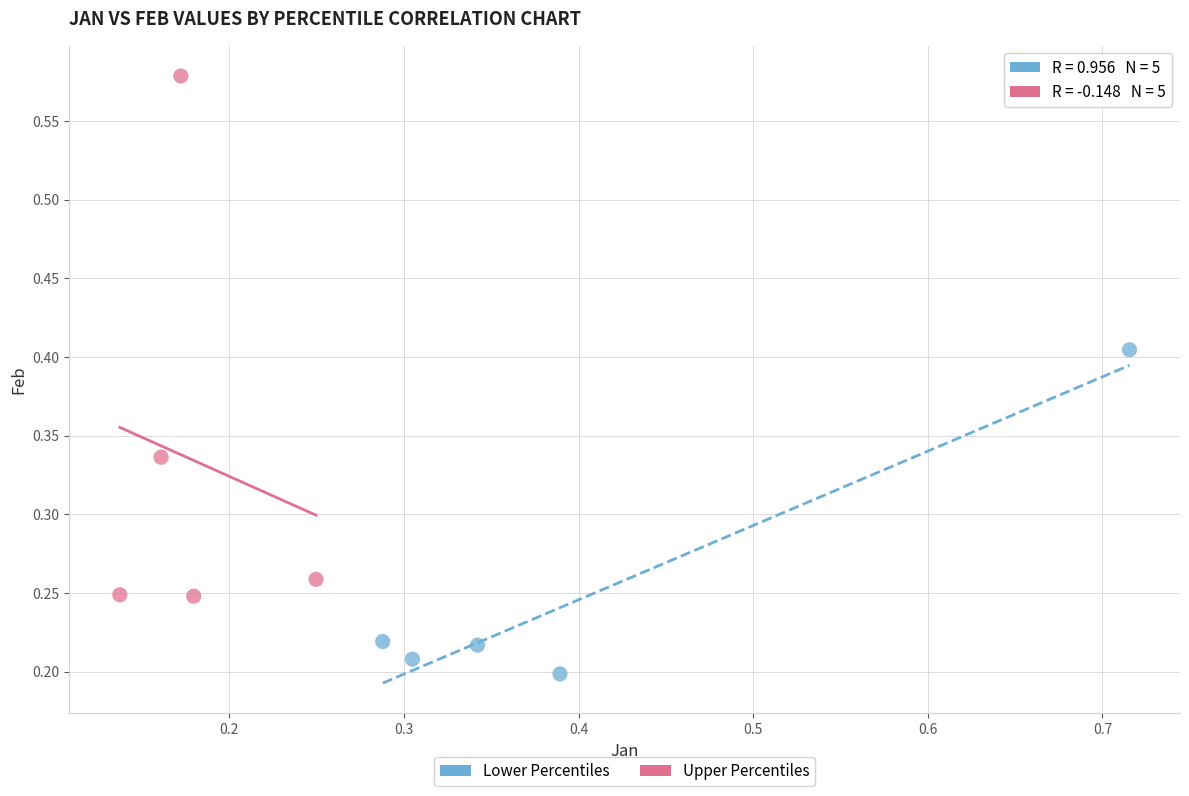

Which series contains the highest Y value?

Upper Percentiles